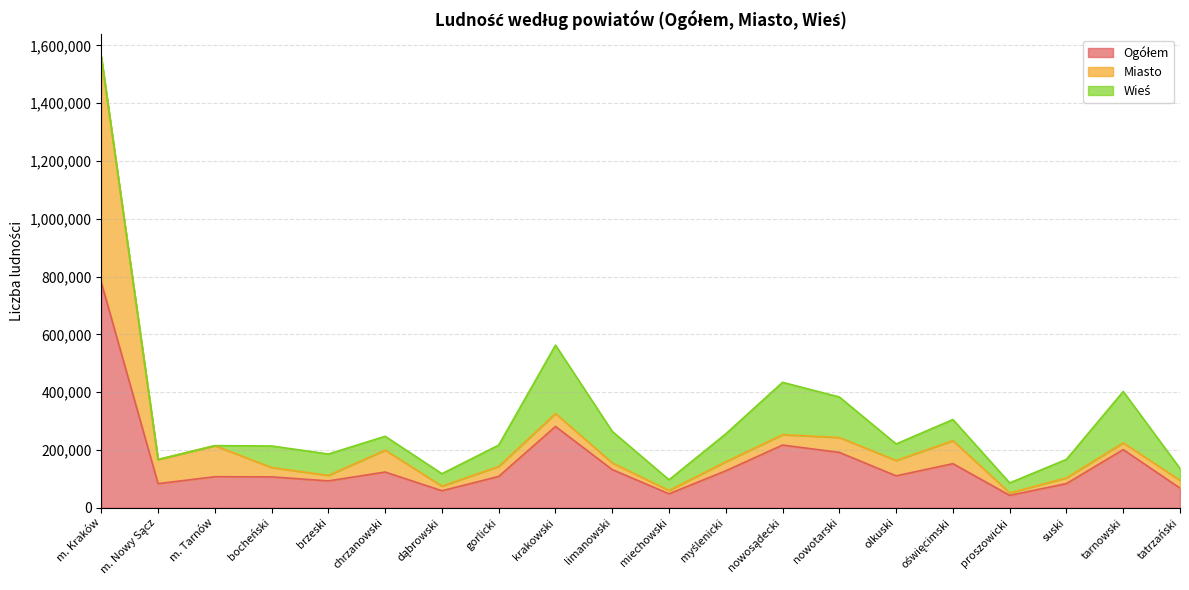

At which category is the sum across all series the highest?

m. Kraków